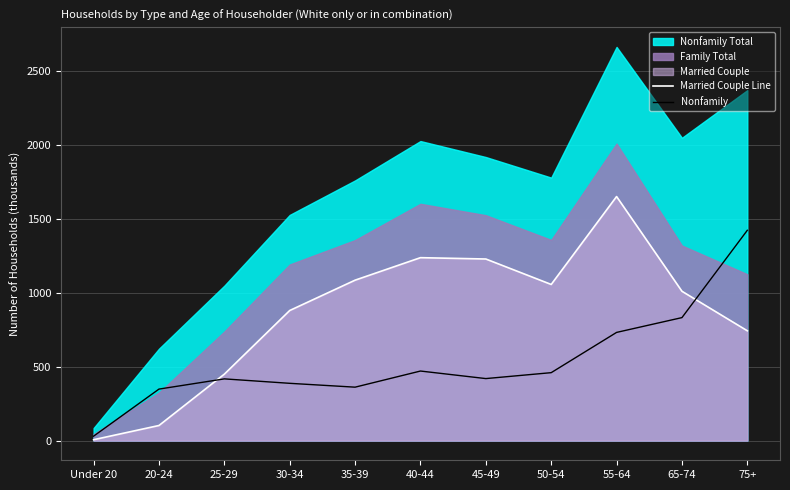

In Married Couple Line, how many points are higher than both neighbors (excluding endpoints)?

2